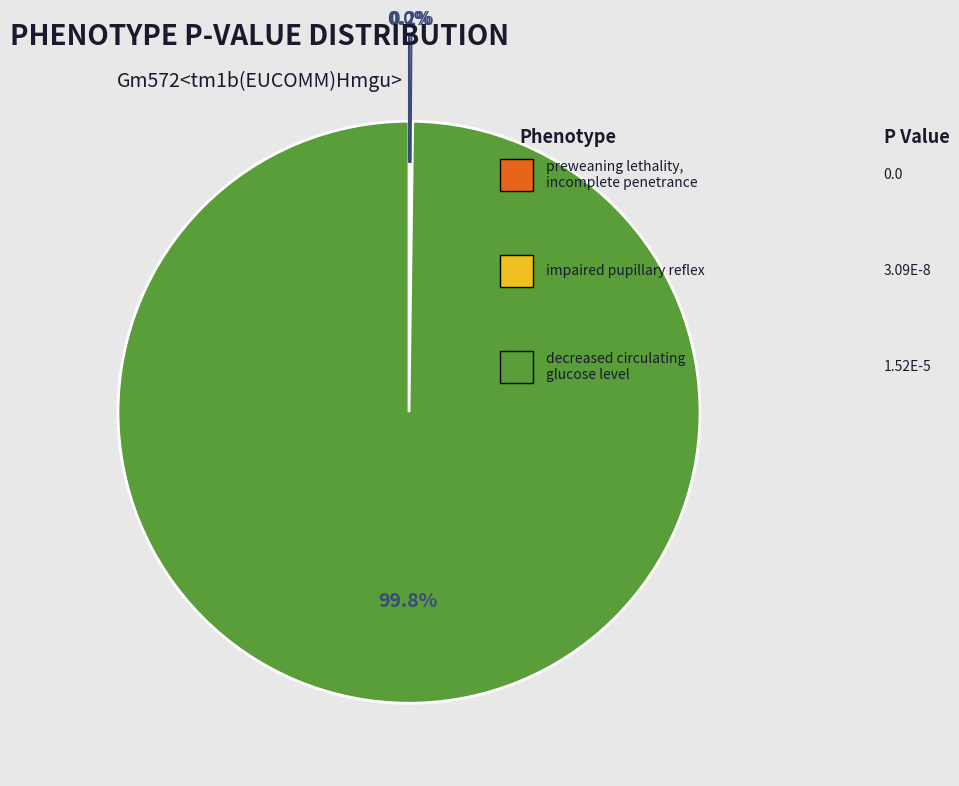

Is there any slice that represents more than half of the pie?

Yes